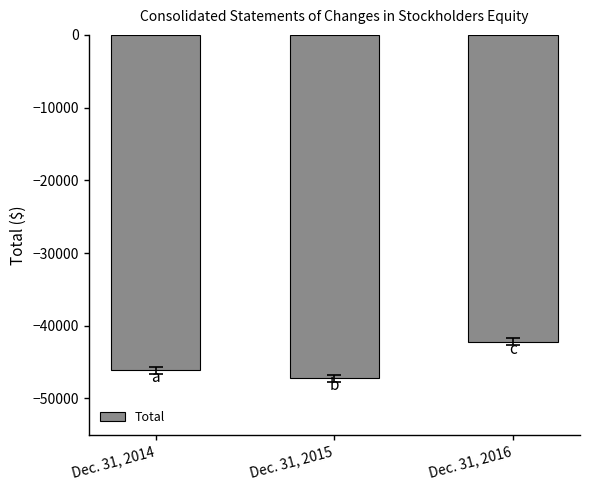

Where is the data nearest to the value -44692?

Dec. 31, 2014